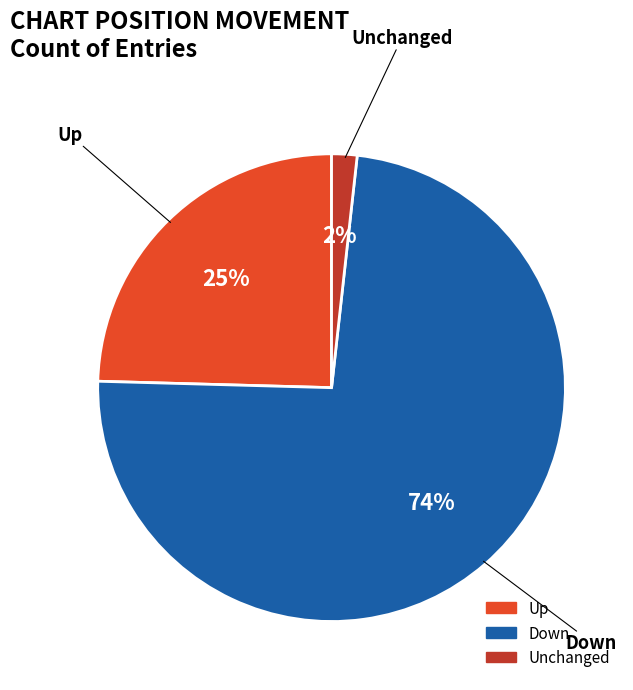

How many slices are in this pie chart?

3